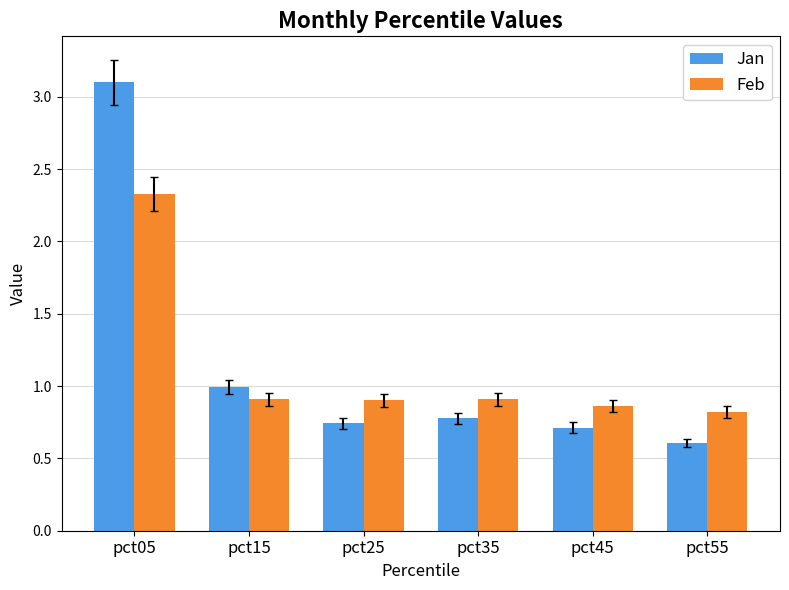

What is the total value across all series at pct25?

1.6